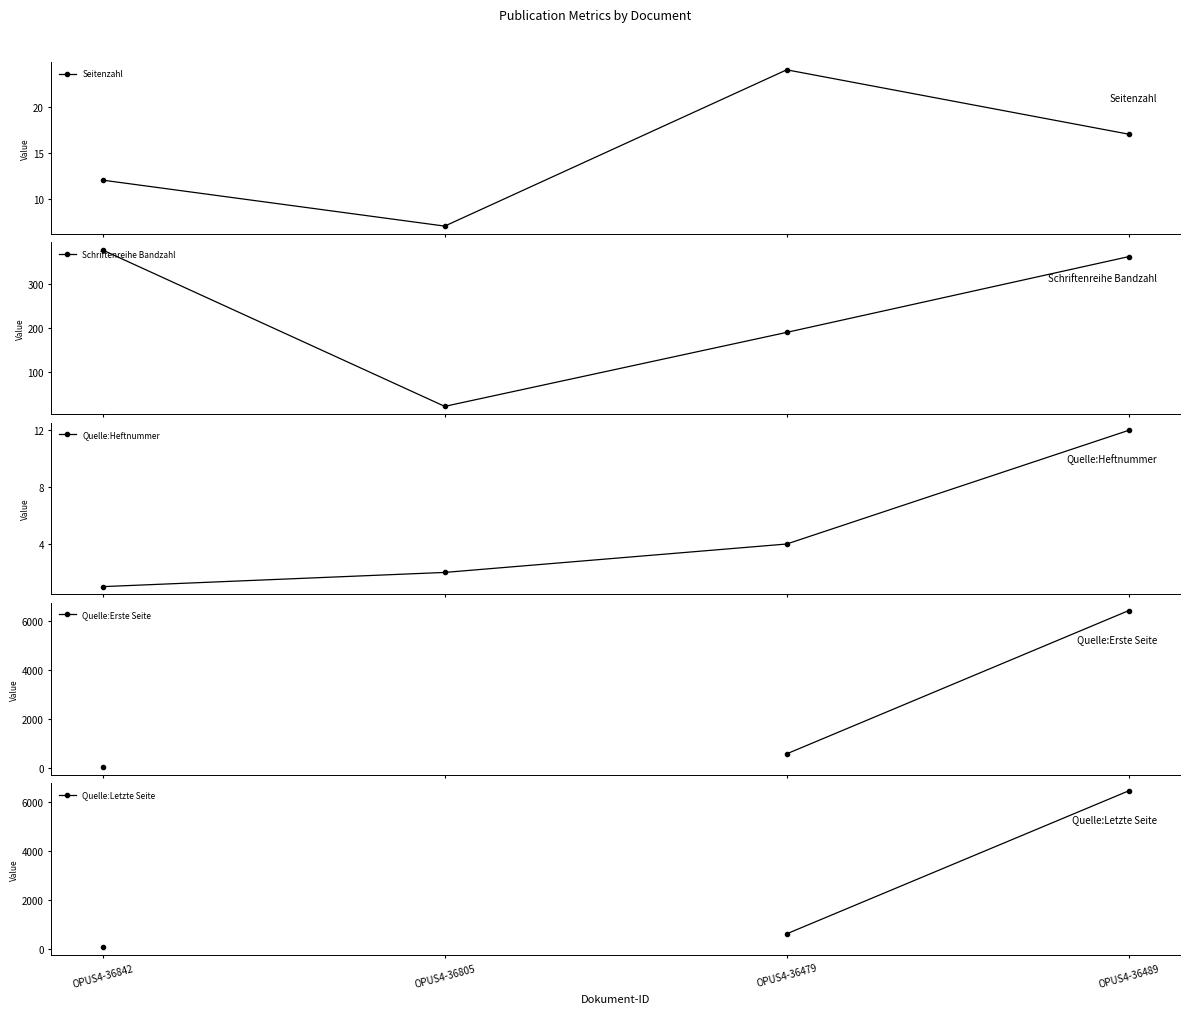

Is the value of Seitenzahl at OPUS4-36489 greater than the value of Quelle:Letzte Seite at OPUS4-36479?

No